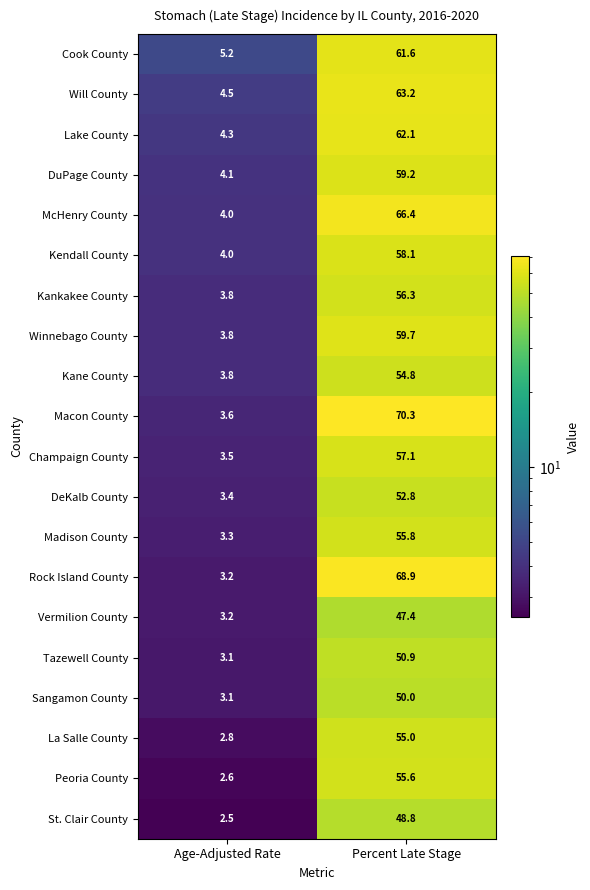

At which label does Winnebago County first exceed 59?

Percent Late Stage